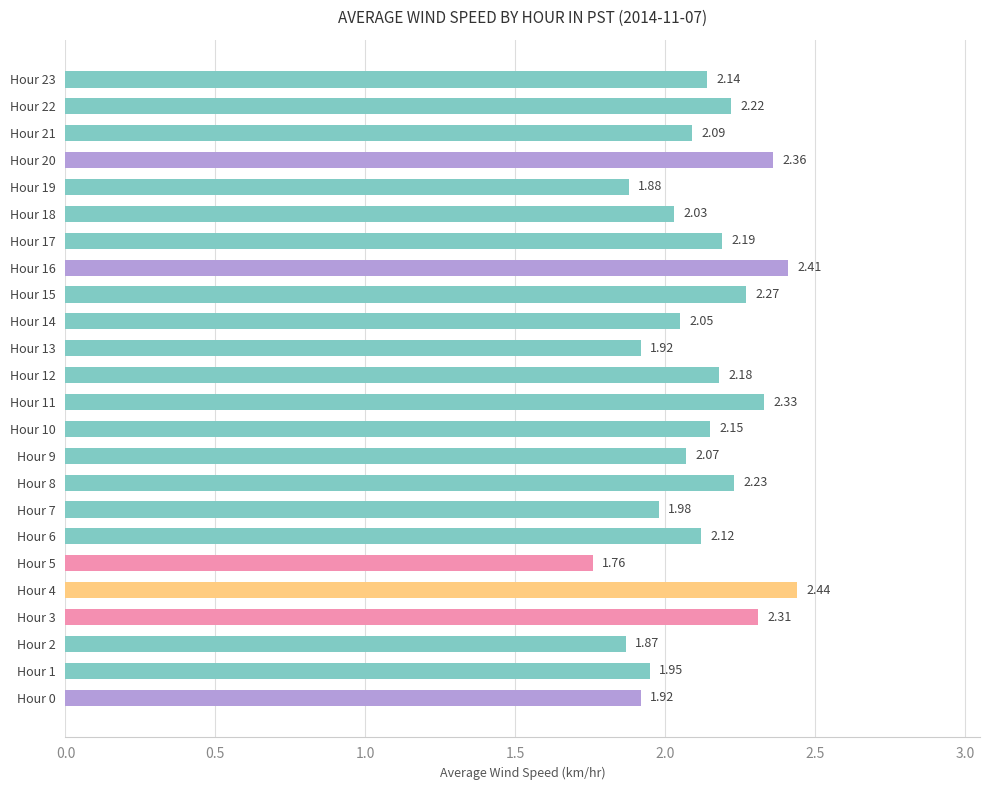

What is the sum of all values?

50.9